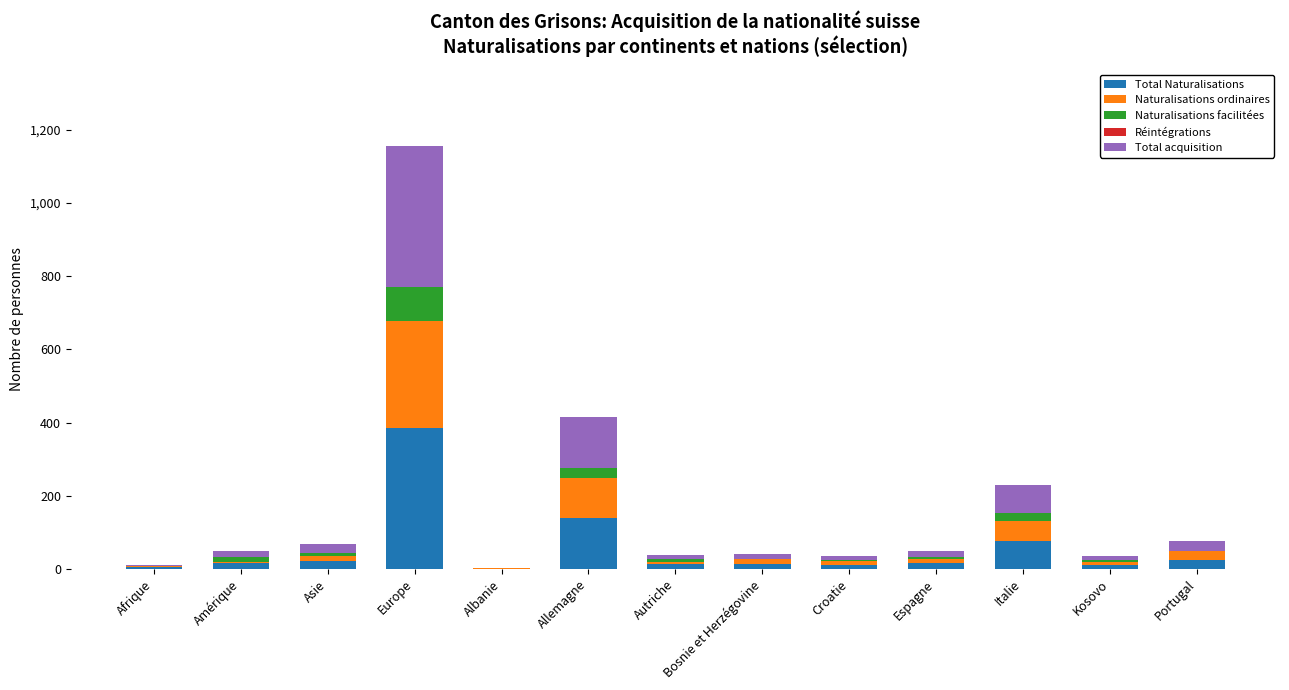

Does the chart contain stacked bars?

Yes